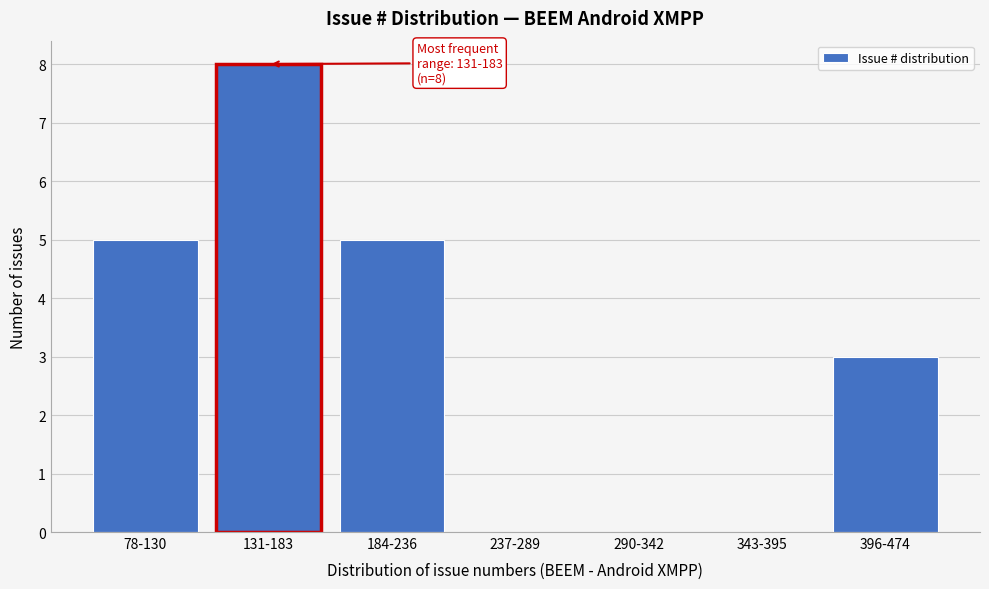

Reading right to left, list all the values displayed in this chart.

396-474=3	343-395=0	290-342=0	237-289=0	184-236=5	131-183=8	78-130=5